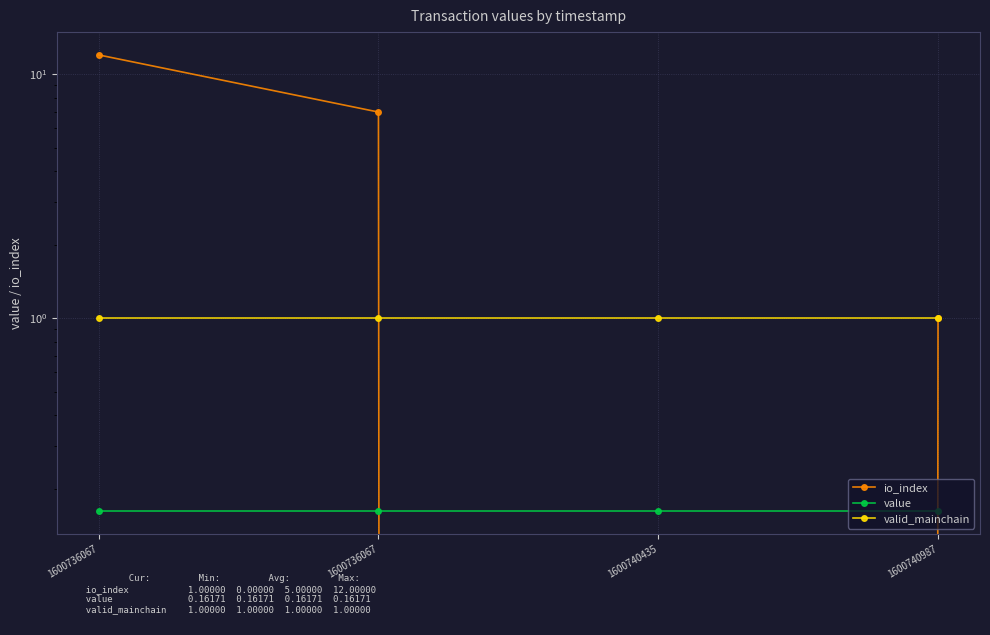

Does the chart display data point markers on the line(s)?

Yes